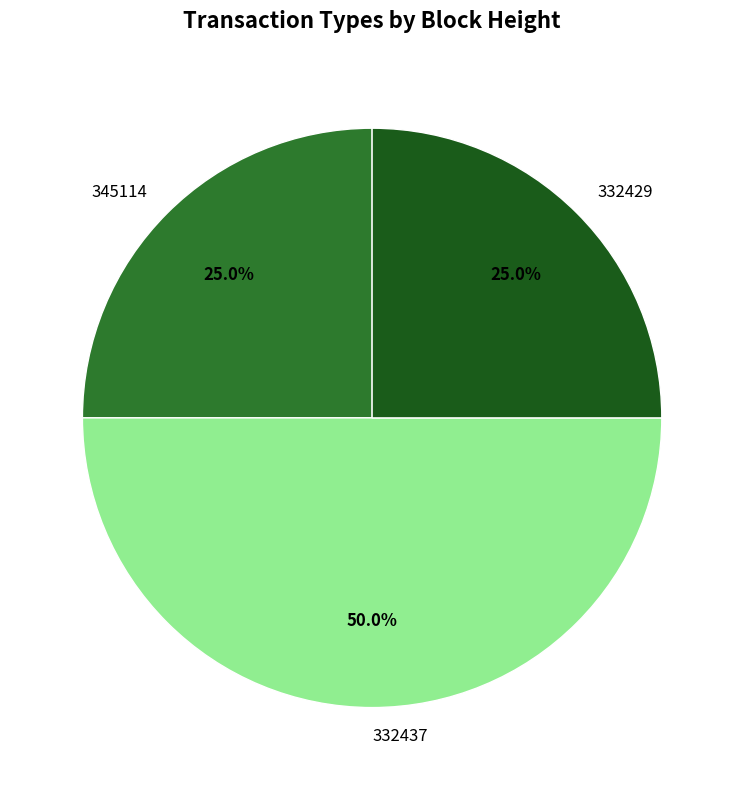

Between 332437 and 332429, which is larger?

332437